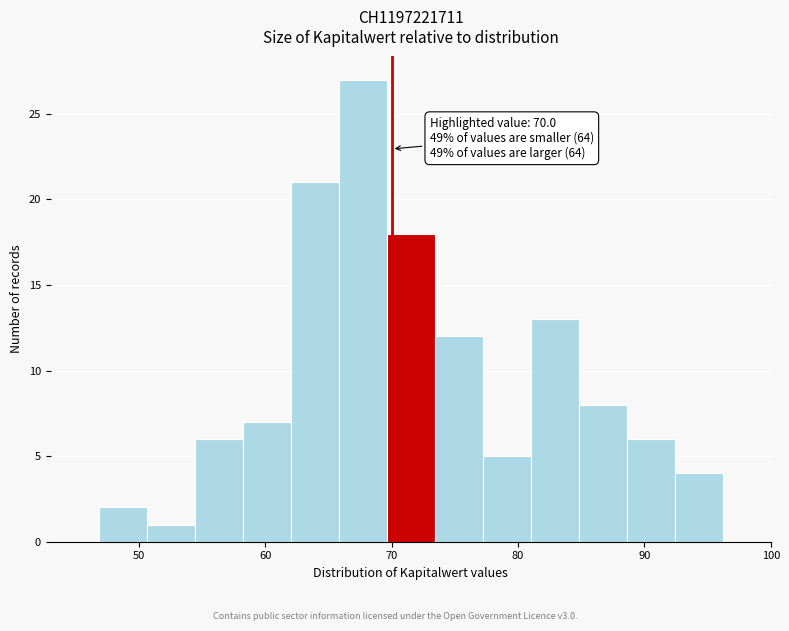

Around what value on the x-axis is the tallest bar? Give the approximate position of its centre, as read against the axis.

68